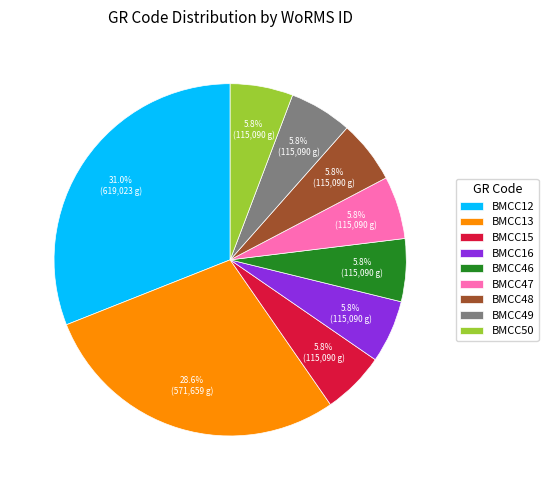

To the nearest percent, what is the difference between the BMCC12 and BMCC50 slice percentages?

25%